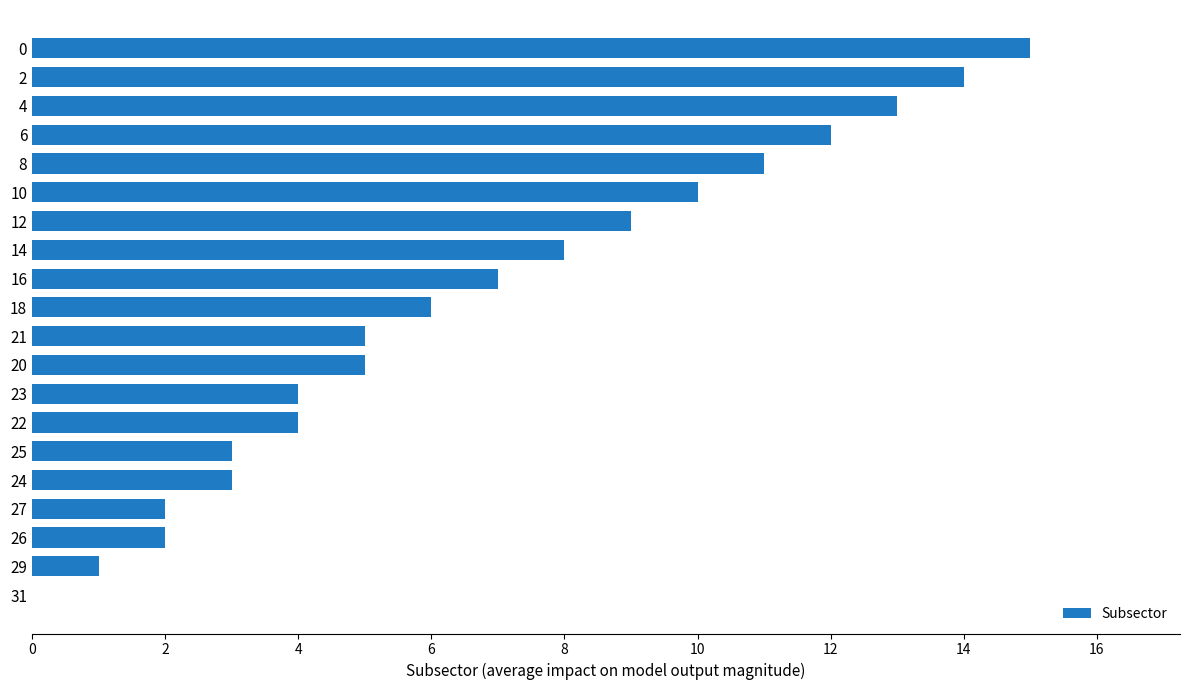

Reading top to bottom, transcribe all the data shown in this chart.

0=15	2=14	4=13	6=12	8=11	10=10	12=9	14=8	16=7	18=6	21=5	20=5	23=4	22=4	25=3	24=3	27=2	26=2	29=1	31=0